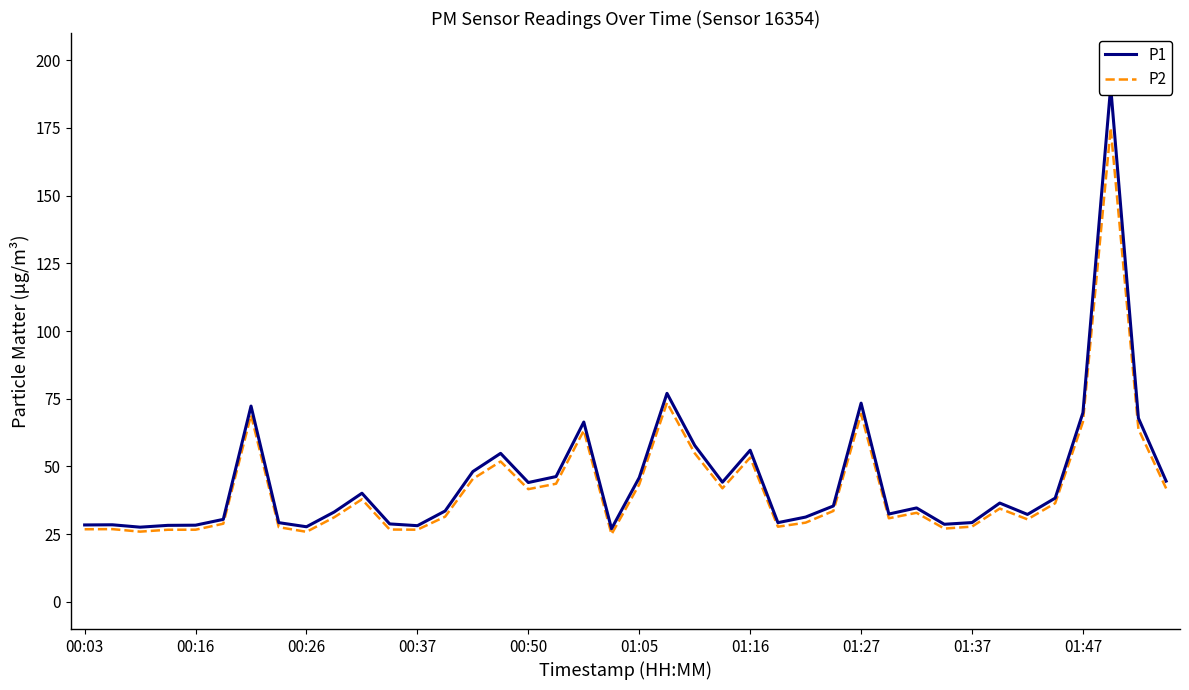

What is the minimum value for P2?

25.0